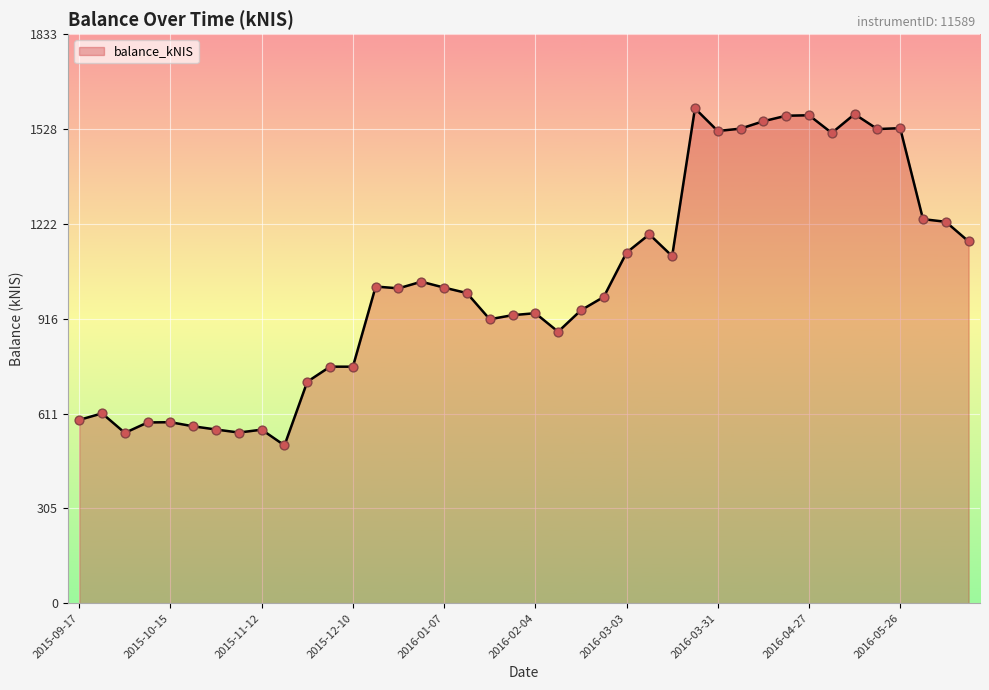

What is the smallest value displayed?

508.6